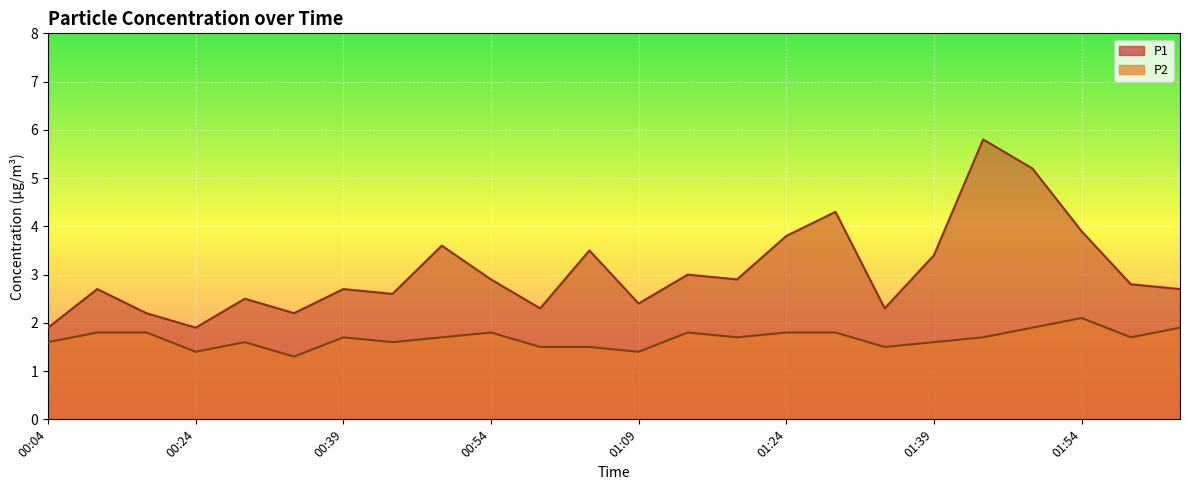

What is the total value across all series at 01:39?

5.0